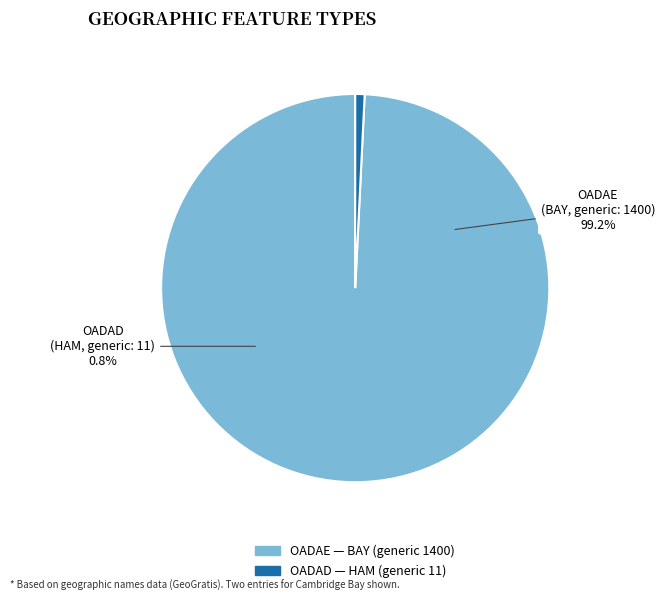

Which slice represents more than half of the pie?

OADAE (BAY - generic 1400)